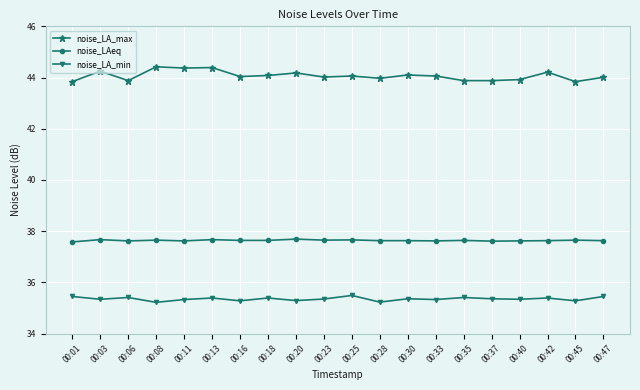

True or false: noise_LAeq and noise_LA_max cross at least once.

False